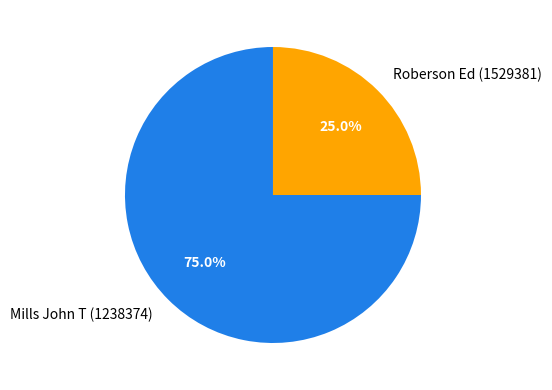

To the nearest percent, what percentage of the pie is Mills John T (1238374)?

75%